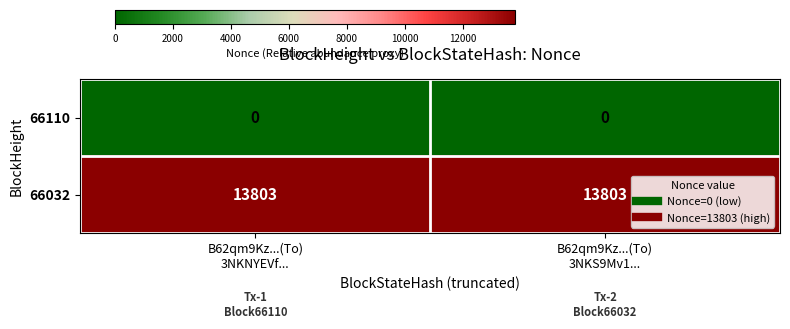

Rank the series by their maximum value, from lowest to highest.

66110, 66032